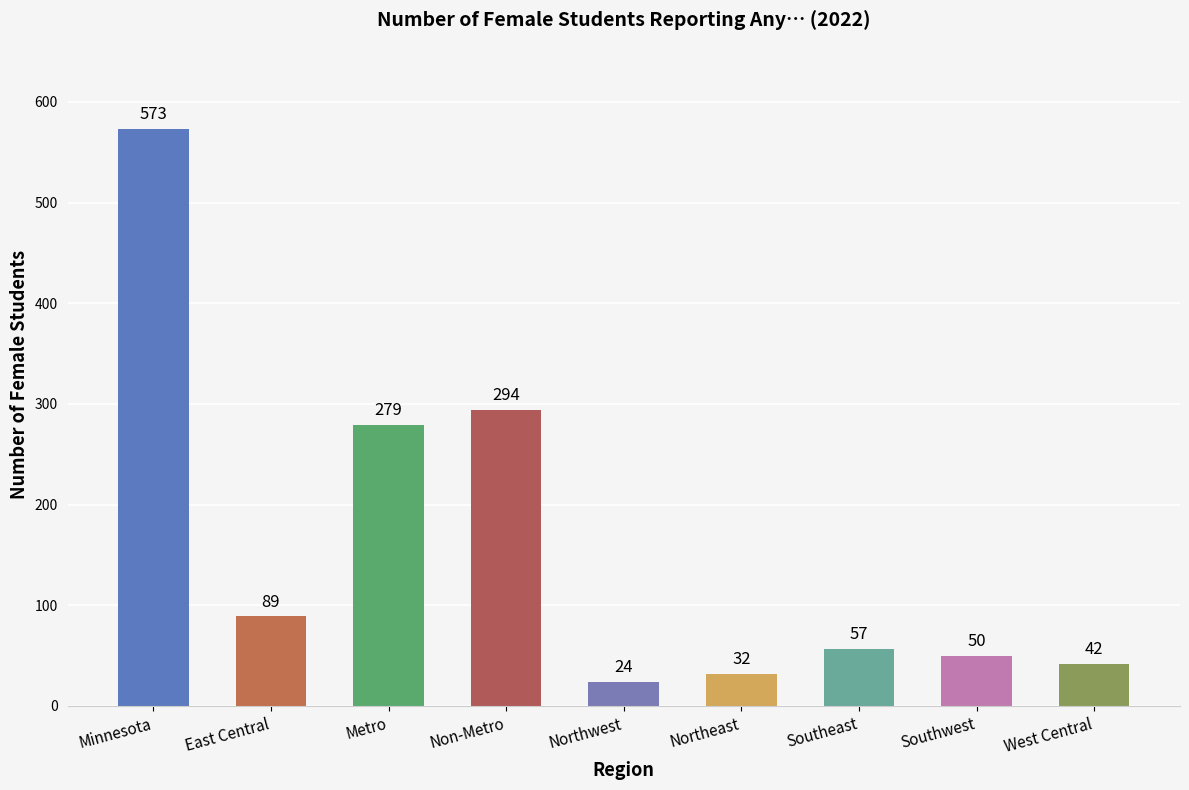

True or false: the data shows 573 at Minnesota.

True